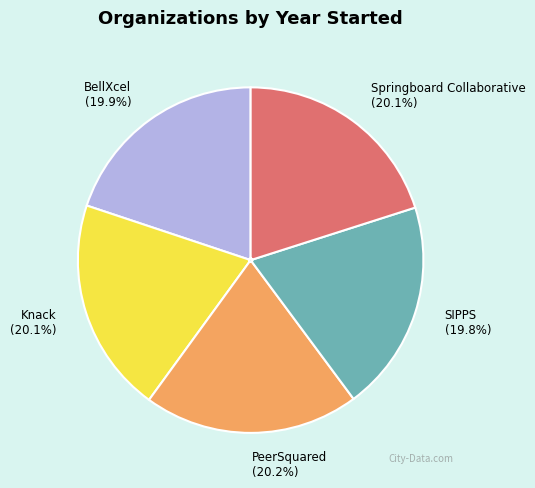

To the nearest percent, what portion does SIPPS represent?

20%